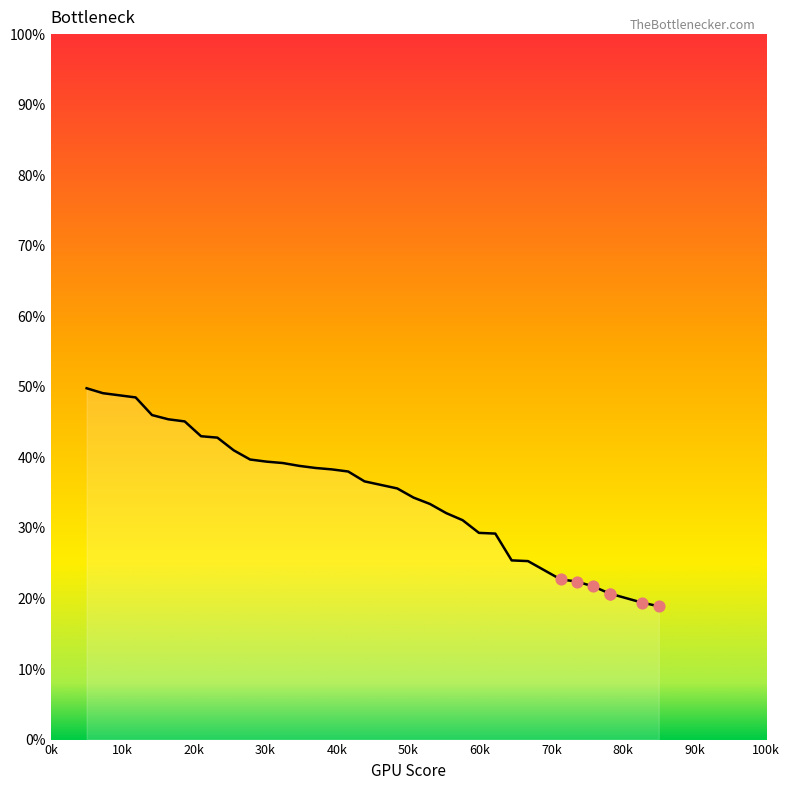

What is the change in value from 27 to 28?

-0.1